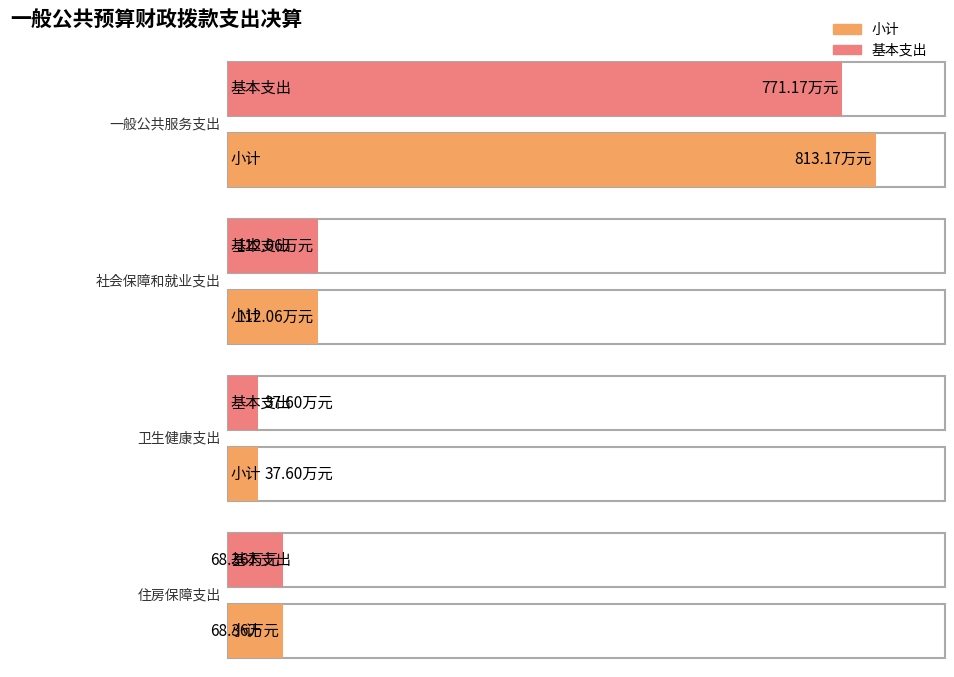

At 一般公共服务支出, list the series in order from smallest to largest.

基本支出, 小计